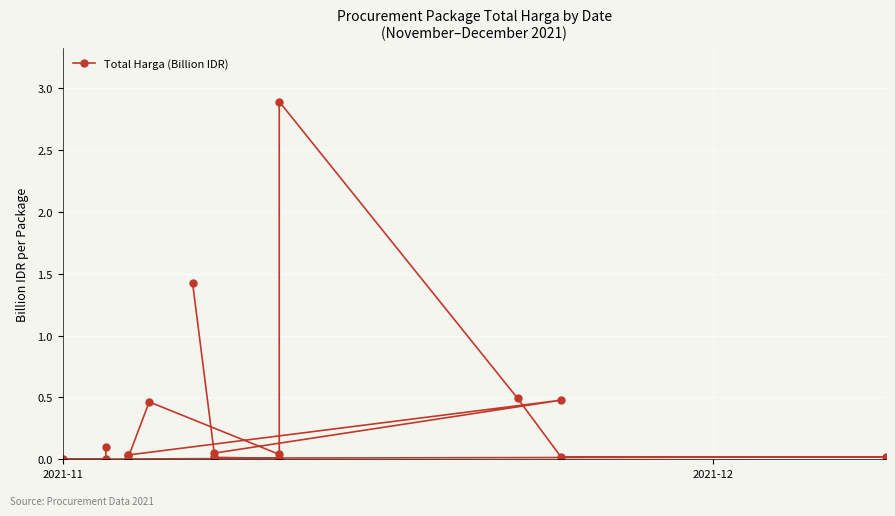

What position from the left is 2021-12?

2